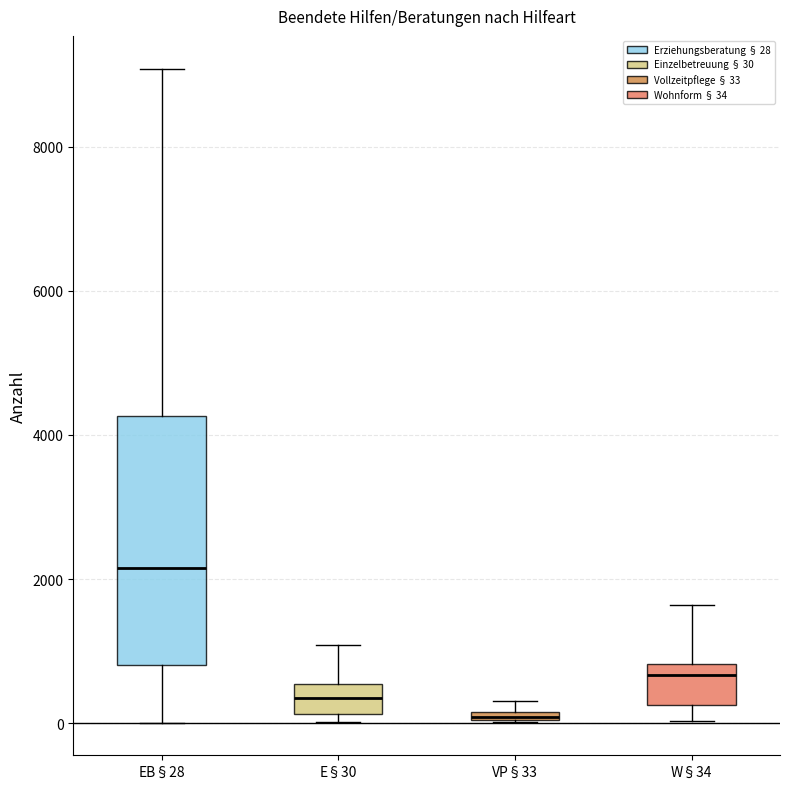

Where is the lower edge of the box for VP§33 on the y-axis? The values are not printed on the chart, so give them approximately, as read against the axis.

0